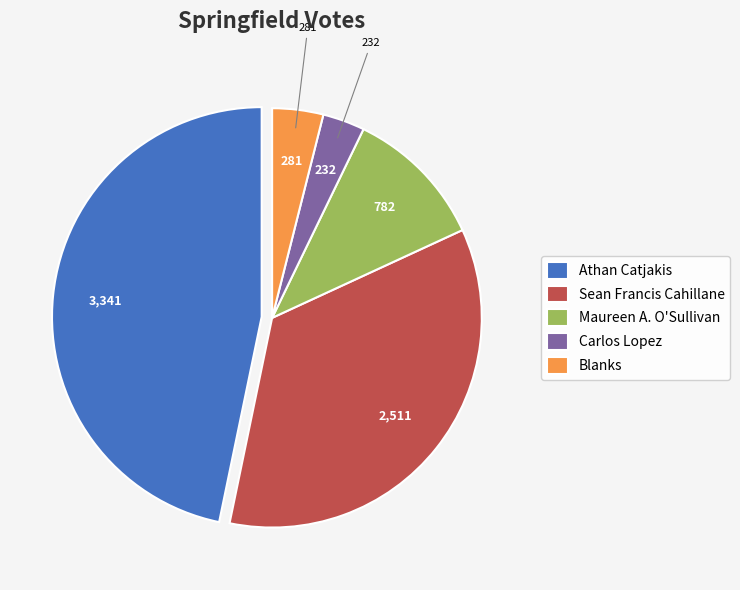

Is the sum of Carlos Lopez and Blanks greater than half?

No